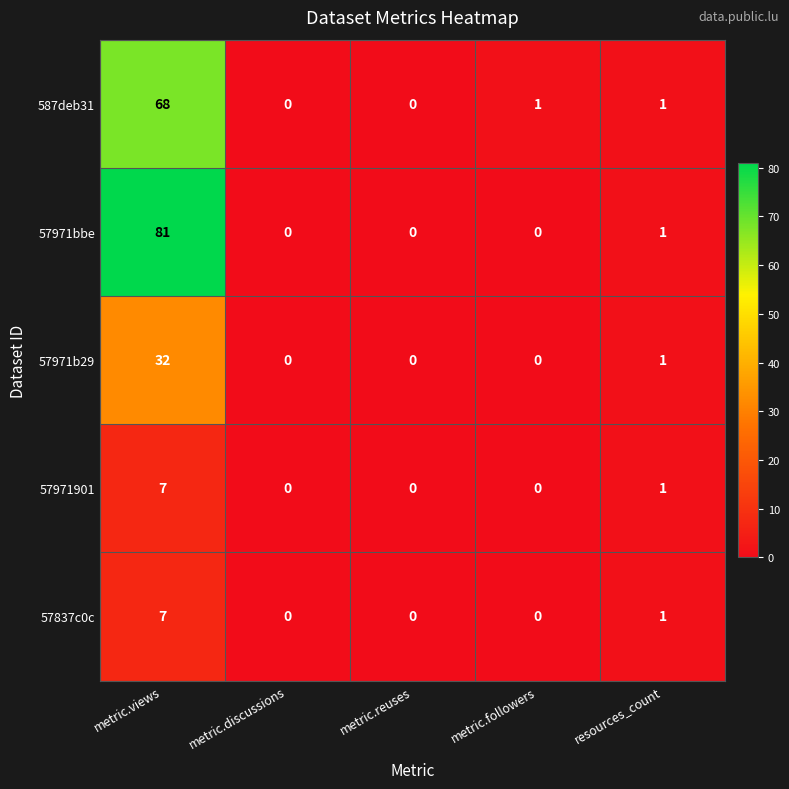

At which category is the sum across all series the highest?

metric.views